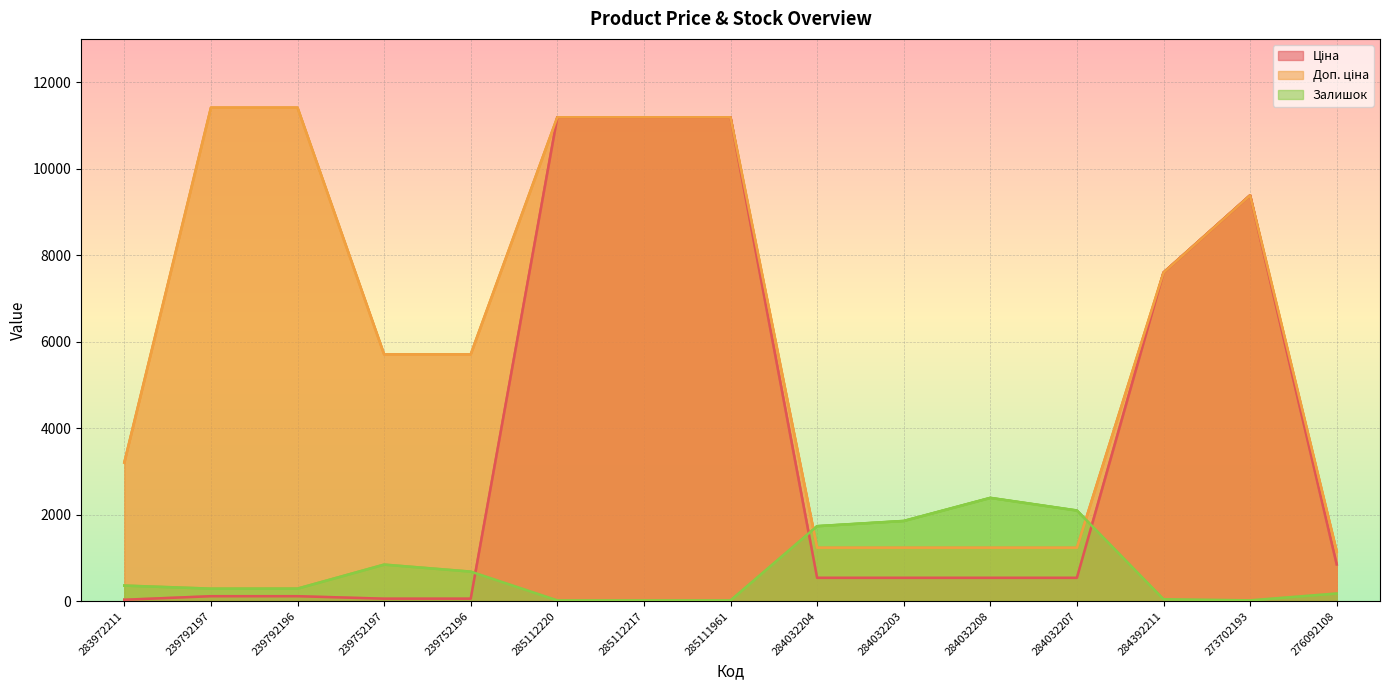

How many interior local valleys does the Залишок series have?

2